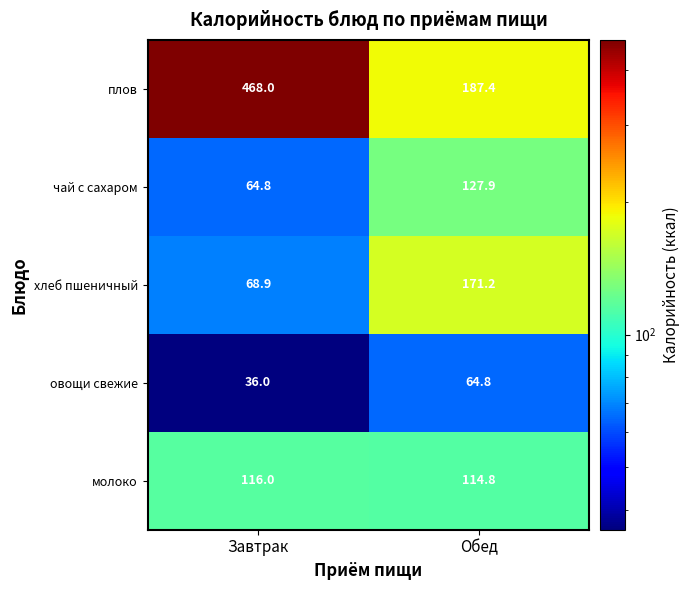

Rank the categories by плов value from highest to lowest.

Завтрак, Обед